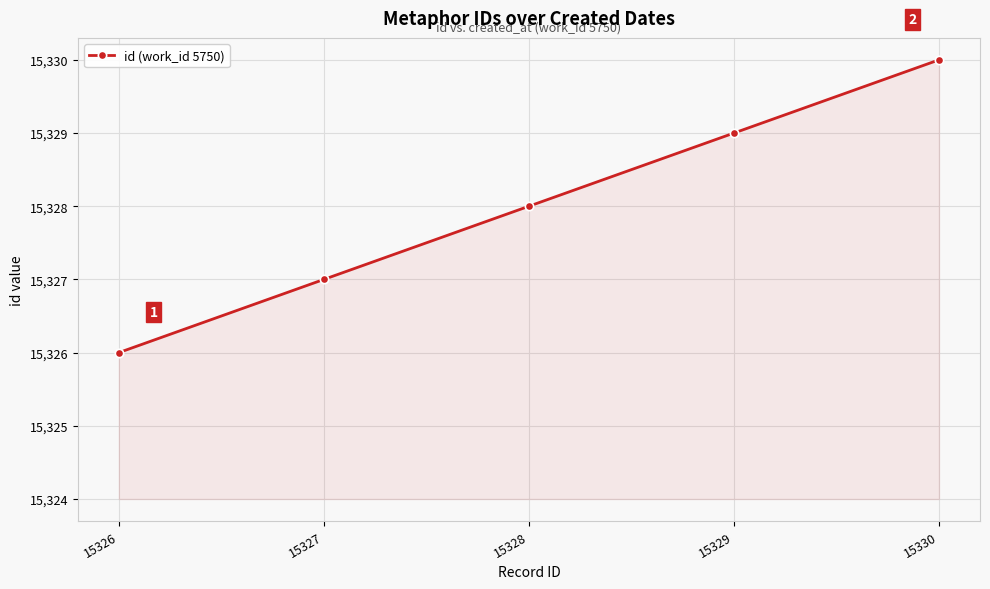

What is the greatest value displayed?

15330